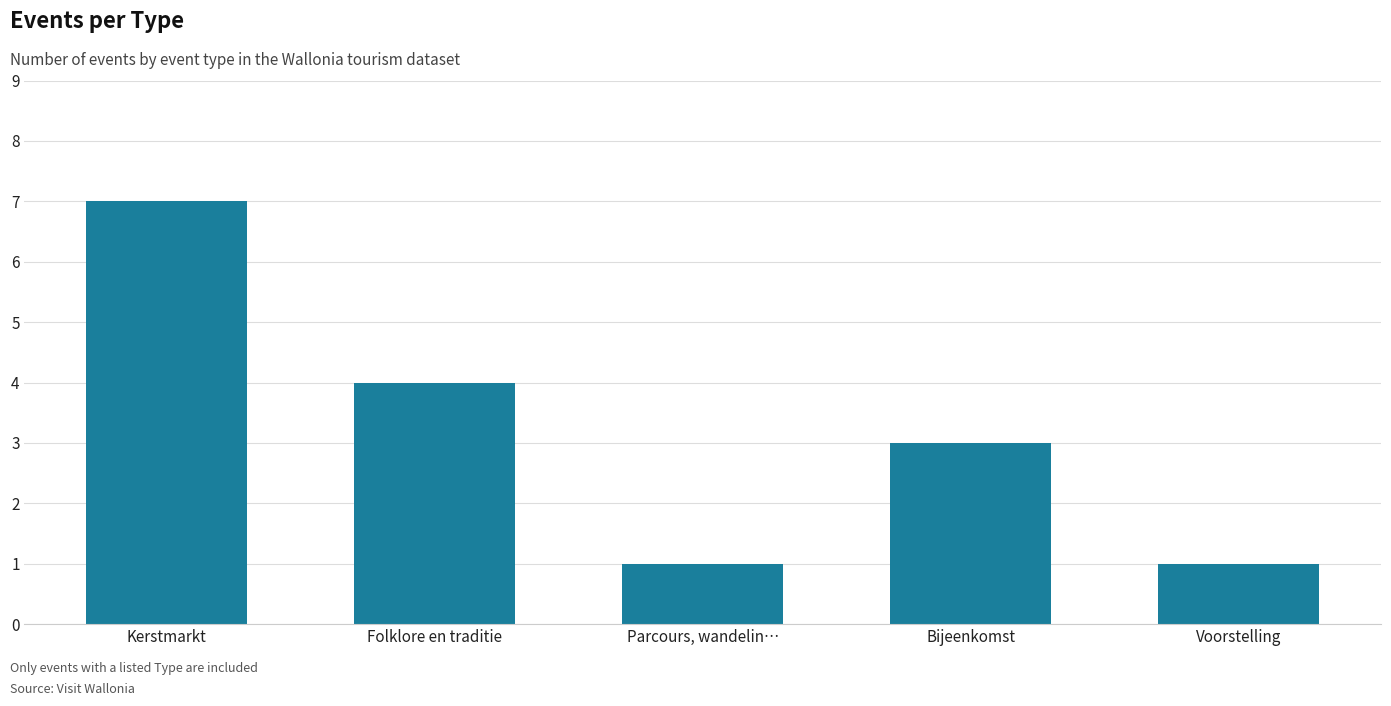

Count the number of categories in the chart.

5